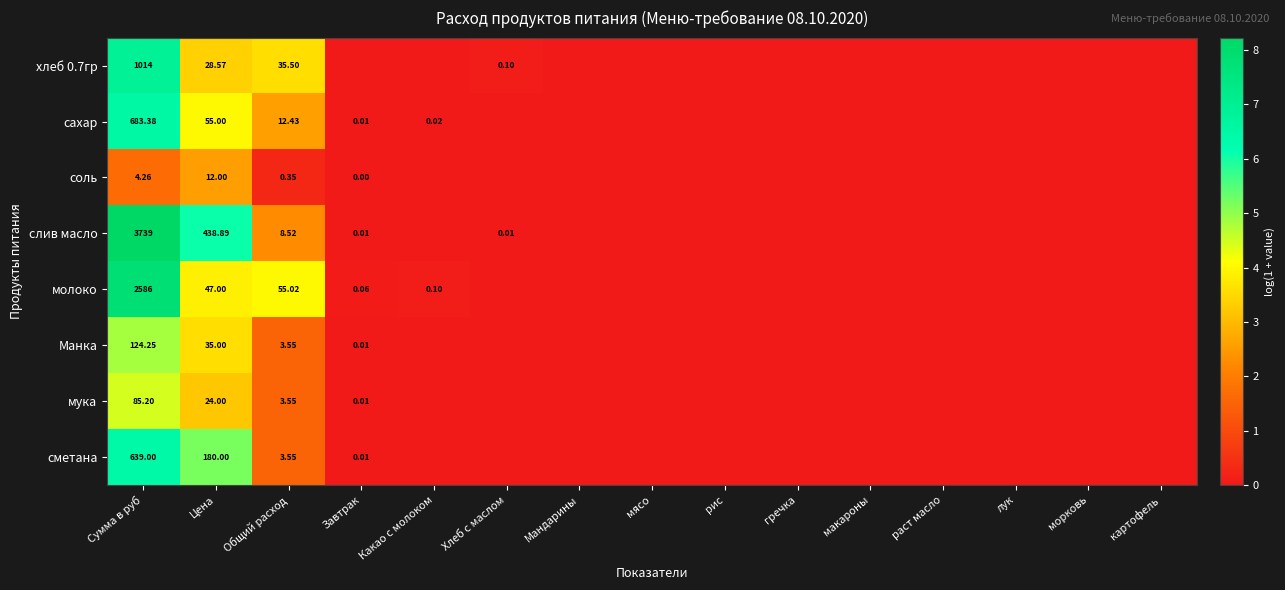

Which series has the largest range (max minus min)?

слив масло